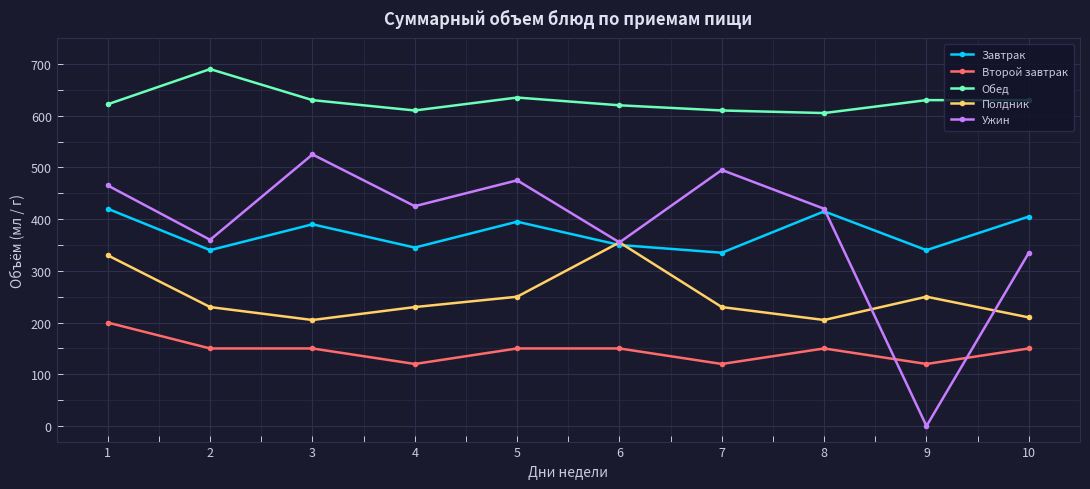

At which label does Завтрак first exceed 390?

1